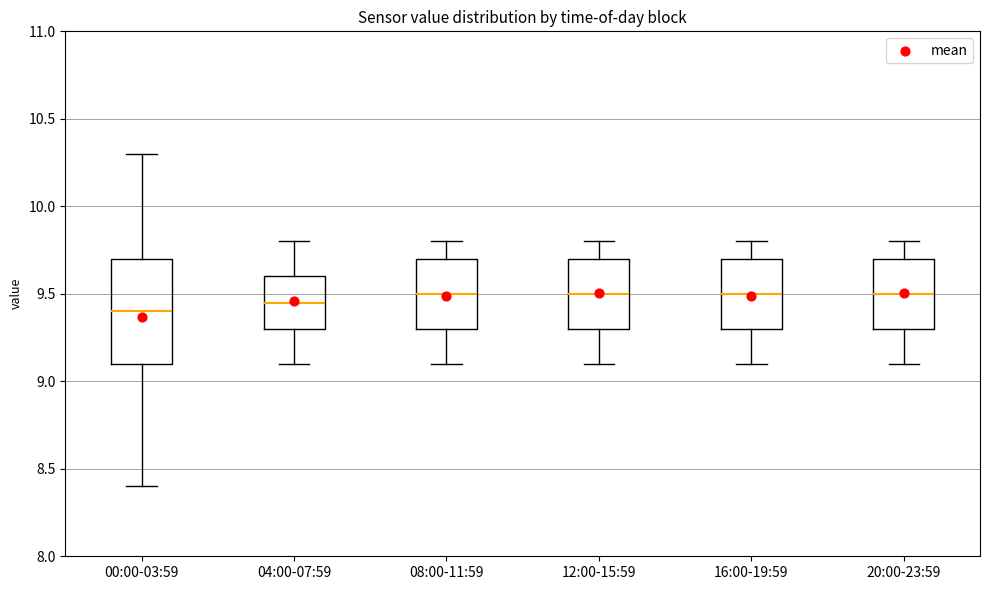

Which box is the tallest, from its lower edge to its upper edge?

00:00-03:59